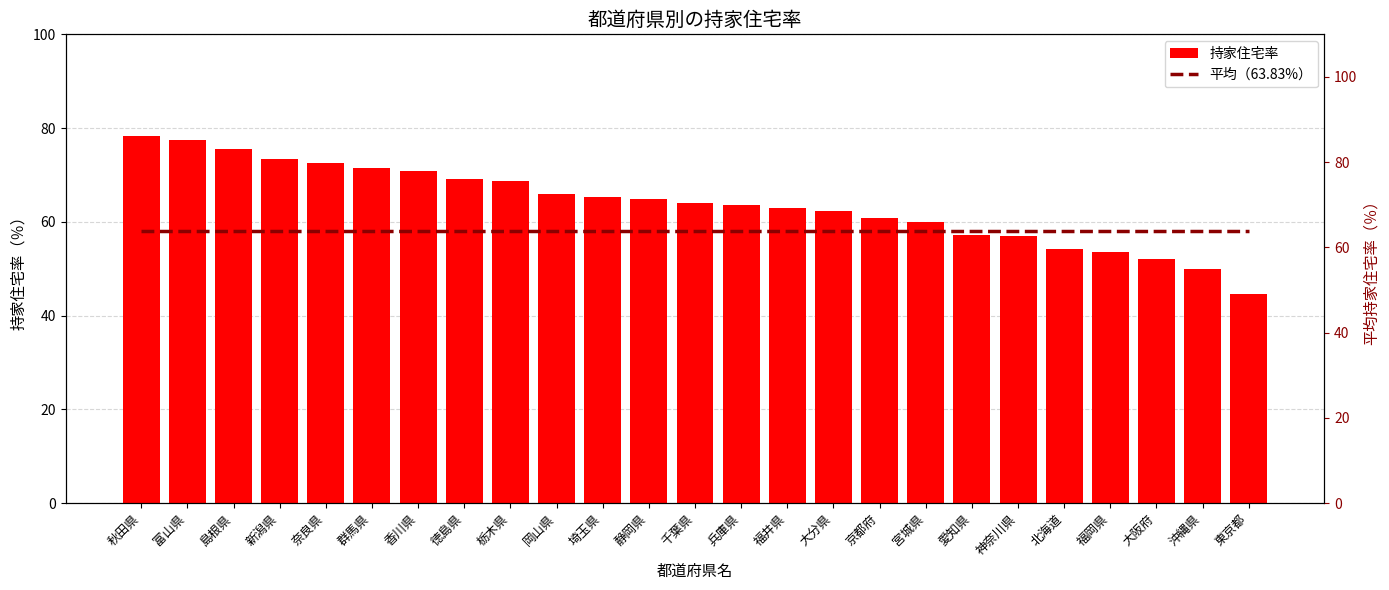

The value of 平均（63.83%） at 群馬県 is 113.9. True or false?

False